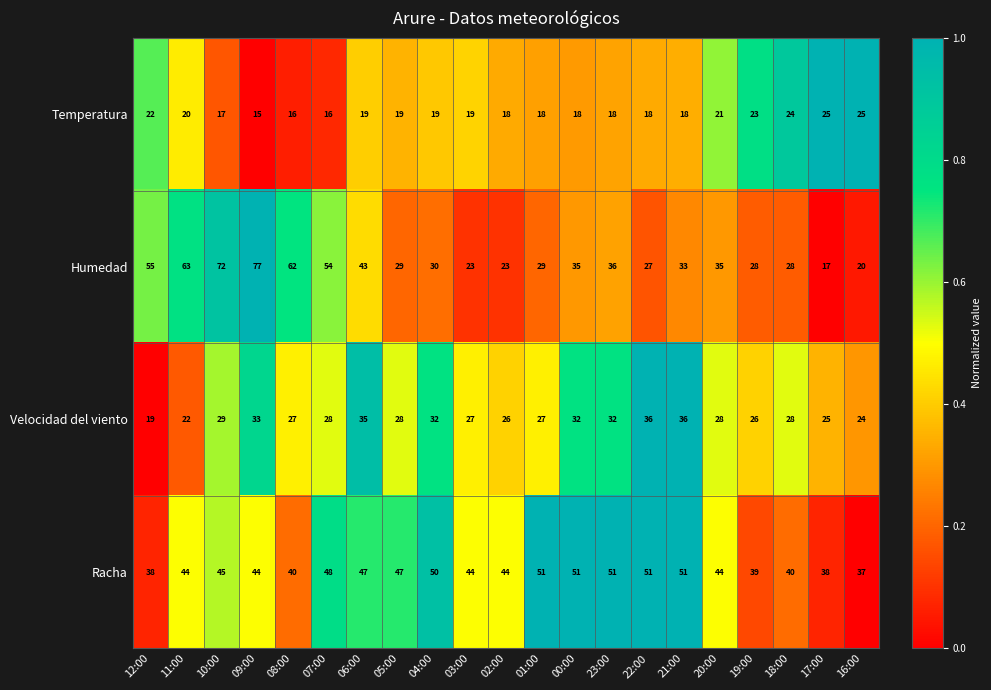

What is the sum of all Velocidad del viento values?

600